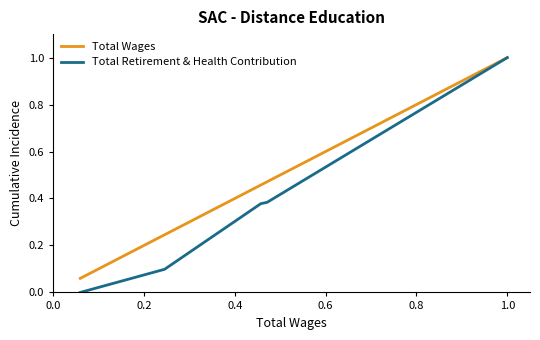

What are all the series names shown in the legend?

Total Wages, Total Retirement & Health Contribution